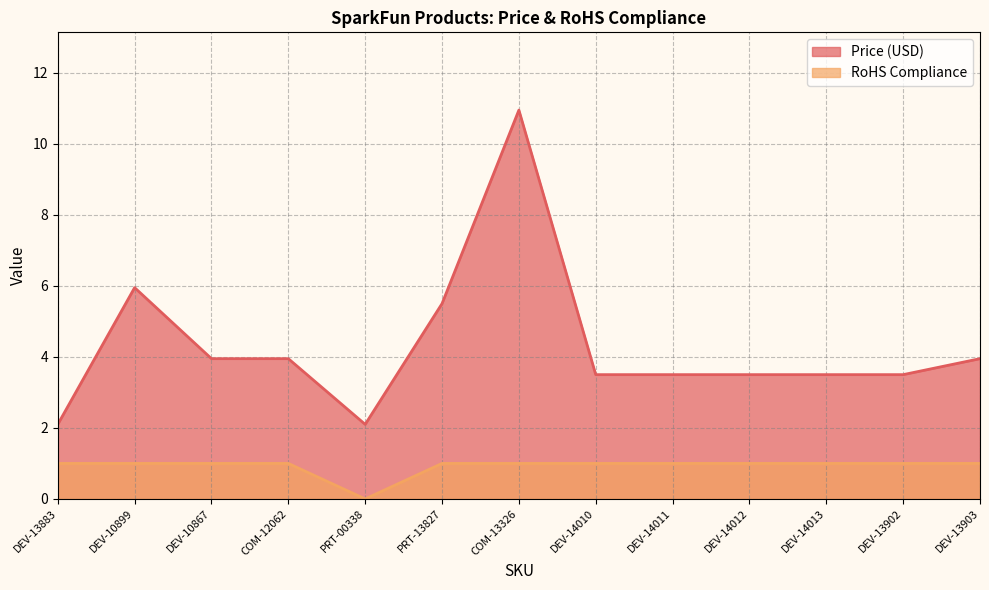

What is the average value of the Price (USD) series?

4.3